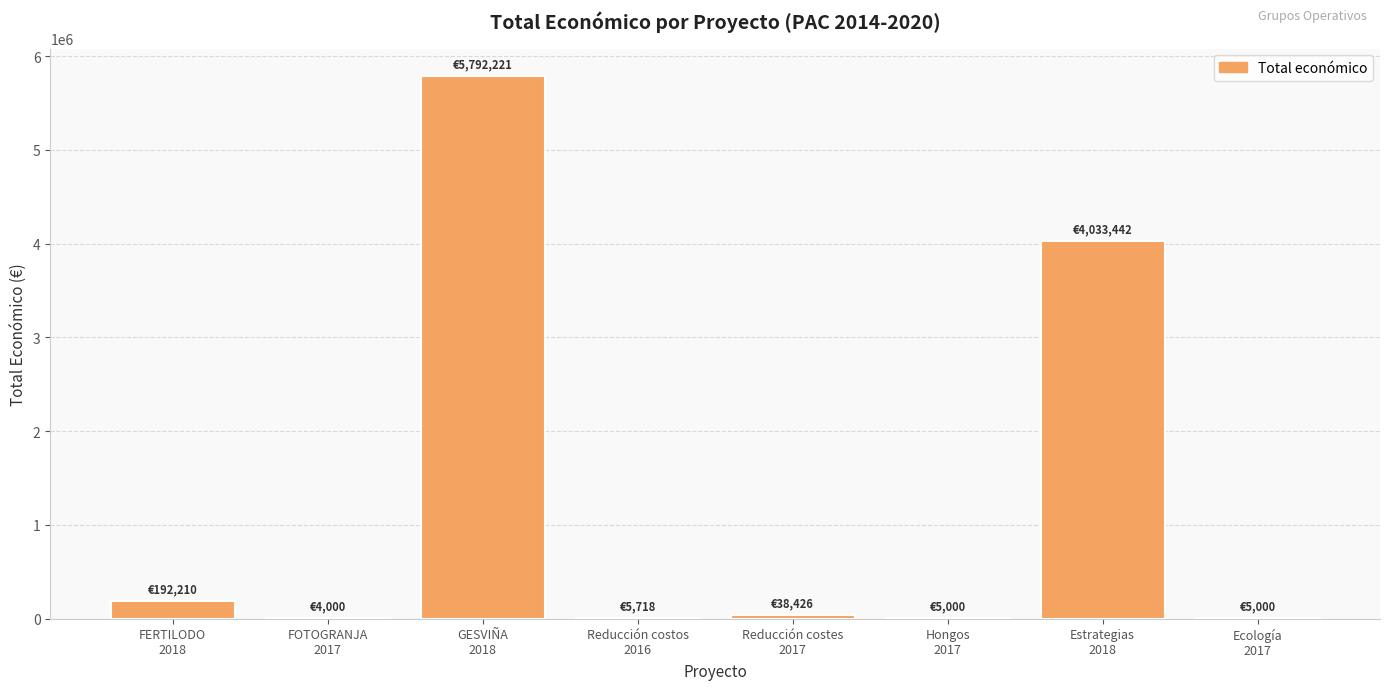

What is the sum of all values?

10076017